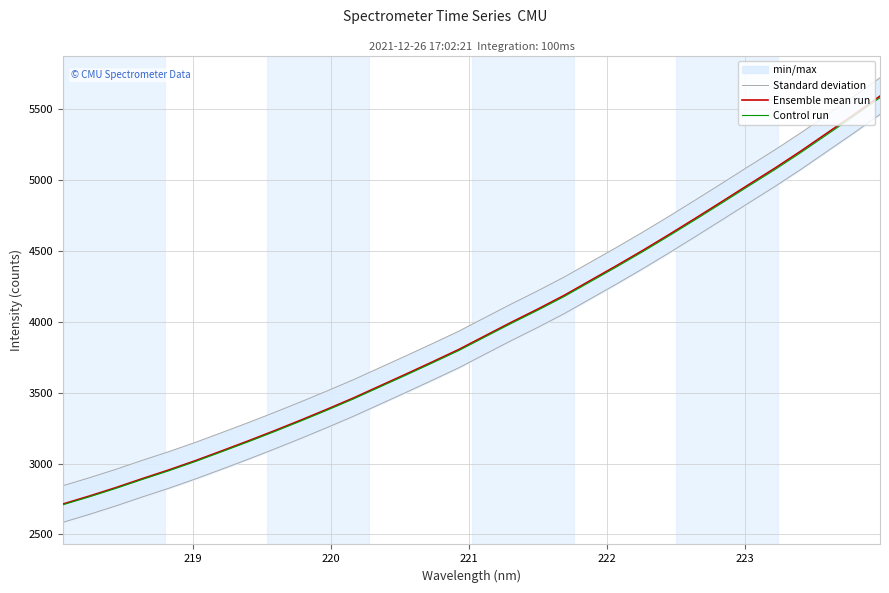

At how many categories does at least one series exceed 4159?

13